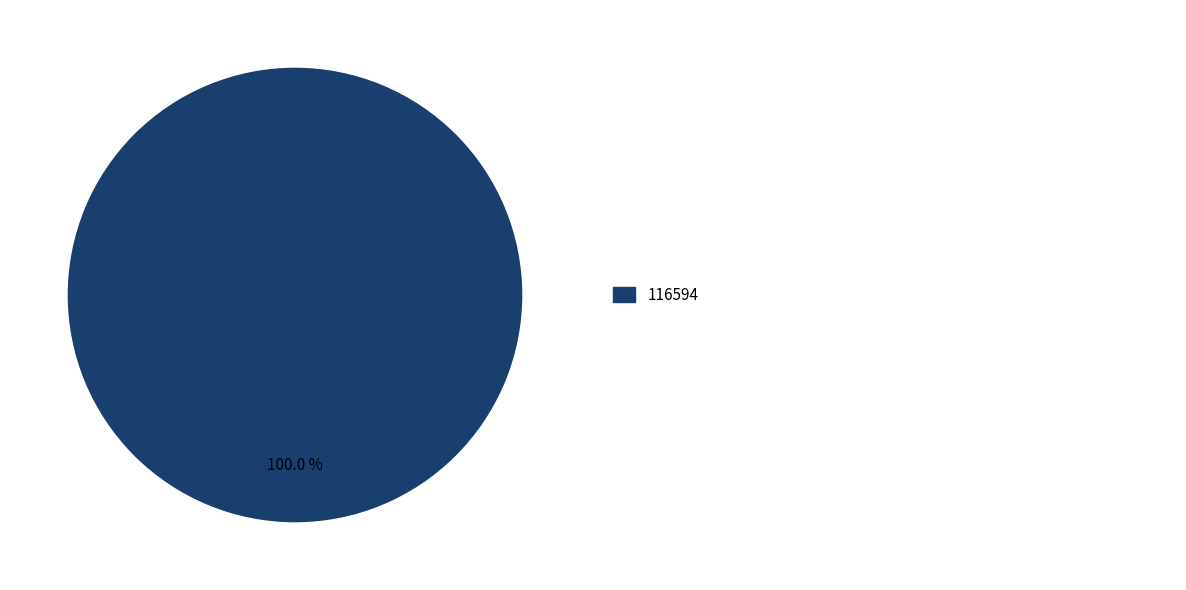

How many segments does this pie chart have?

1